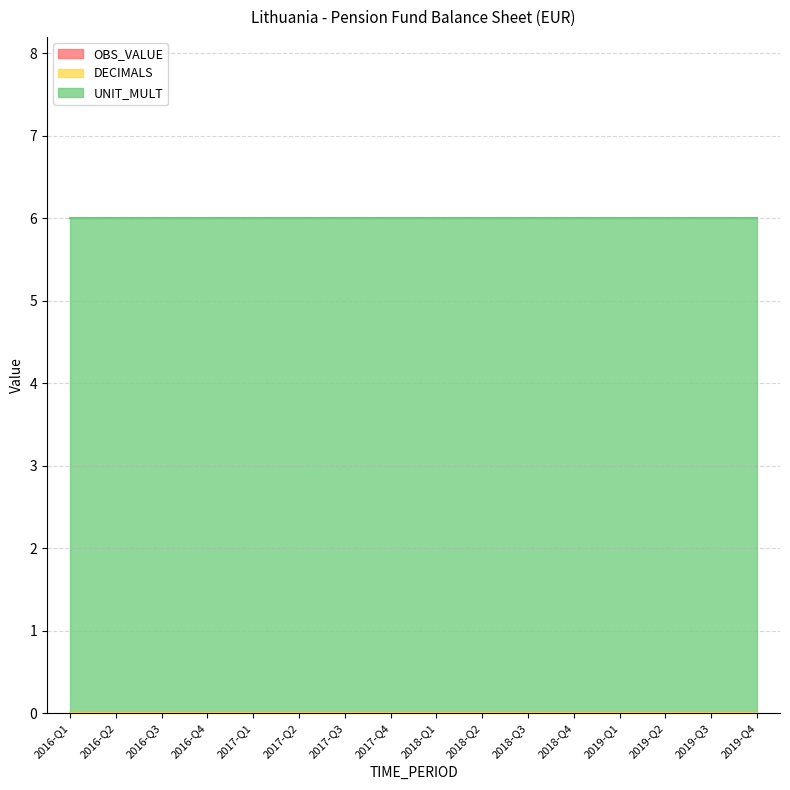

True or false: OBS_VALUE and DECIMALS cross at least once.

False